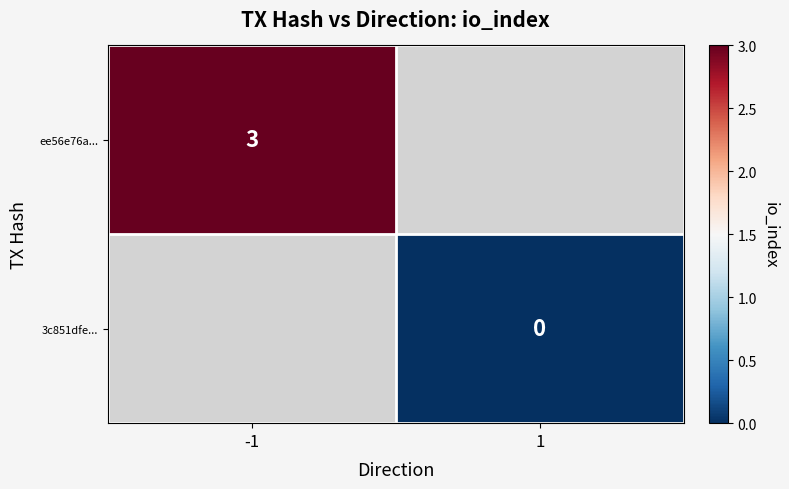

List the series in order of their overall mean, highest first.

ee56e76a..., 3c851dfe...